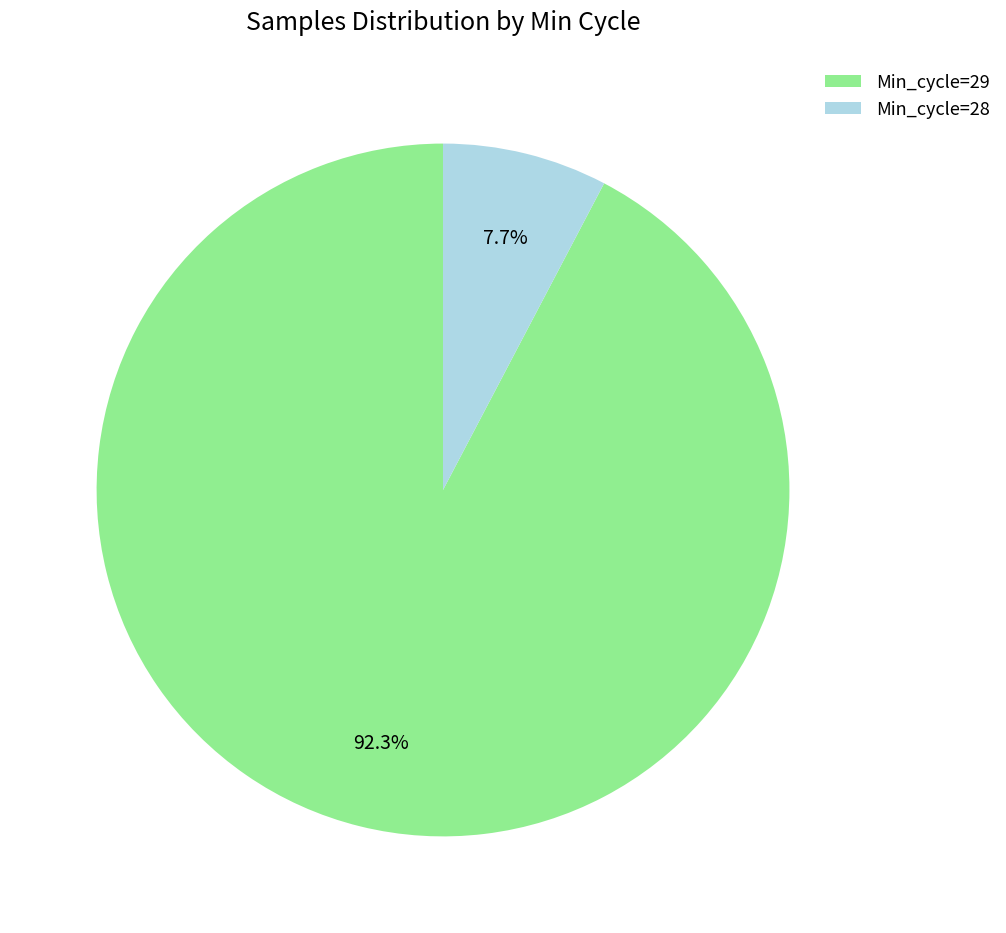

What portion of the pie excludes Min_cycle=29?

7.7%